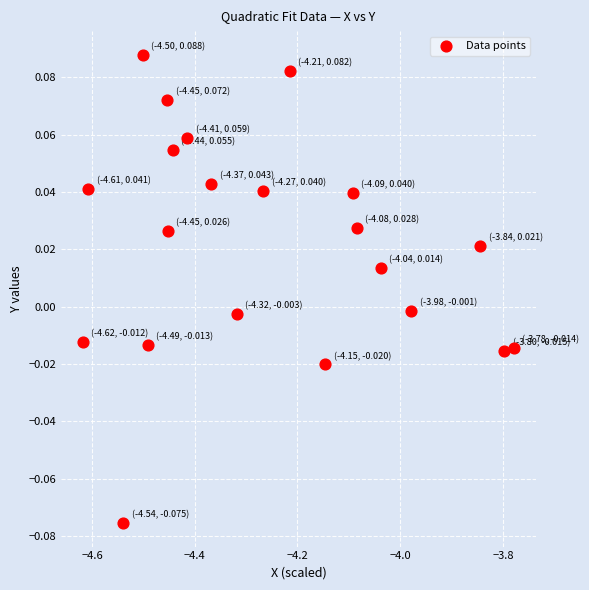

What is the range of X values (max minus min)?

0.8